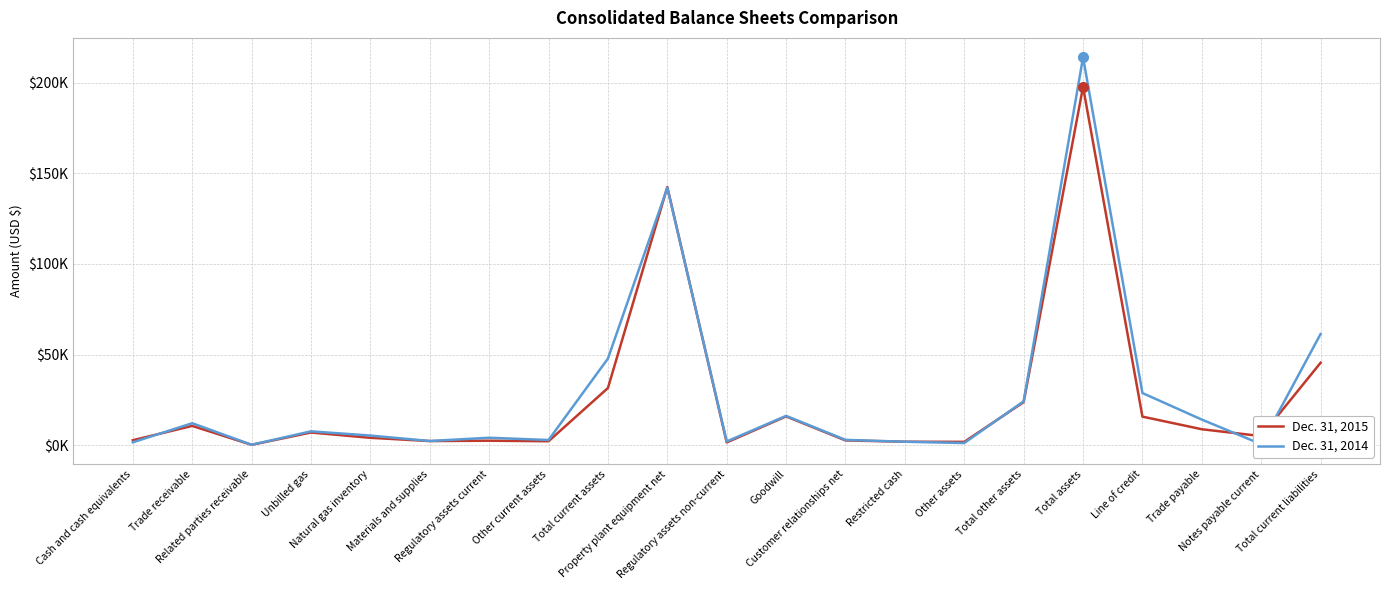

After their last crossing, which series has the higher values: Dec. 31, 2015 or Dec. 31, 2014?

Dec. 31, 2014